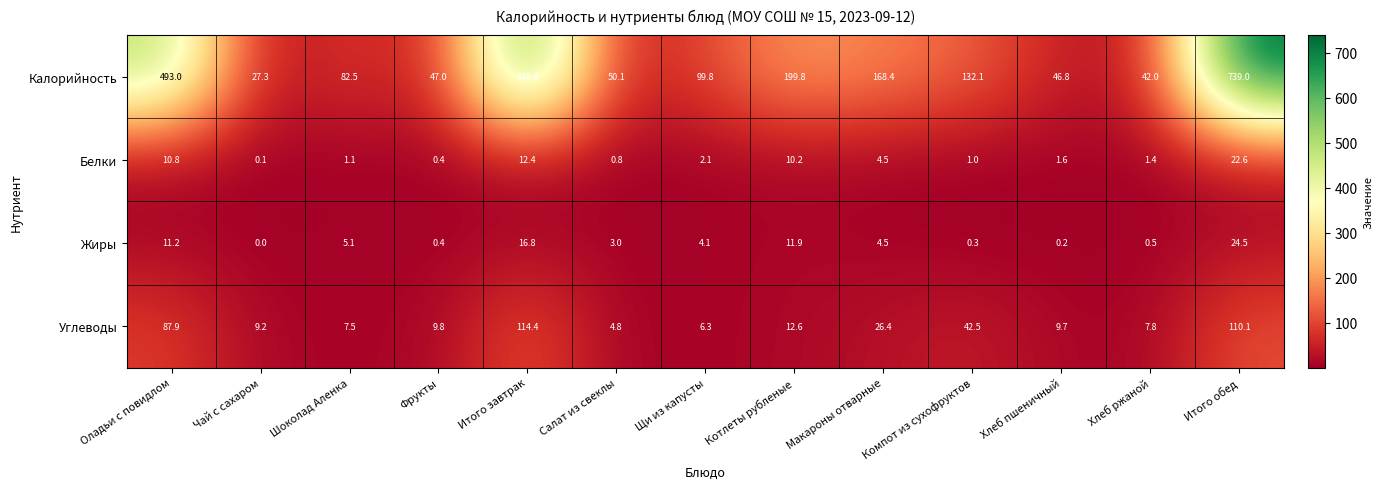

What is the spread (max minus min) of values at Итого обед?

716.4